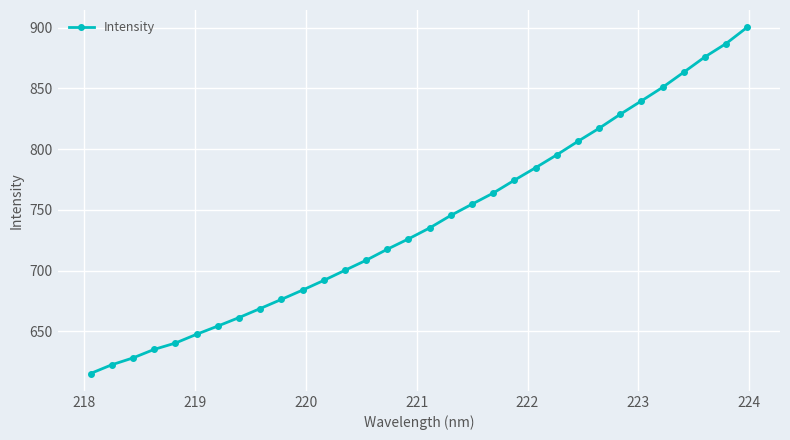

What is the difference between the maximum and second lowest values?

277.7